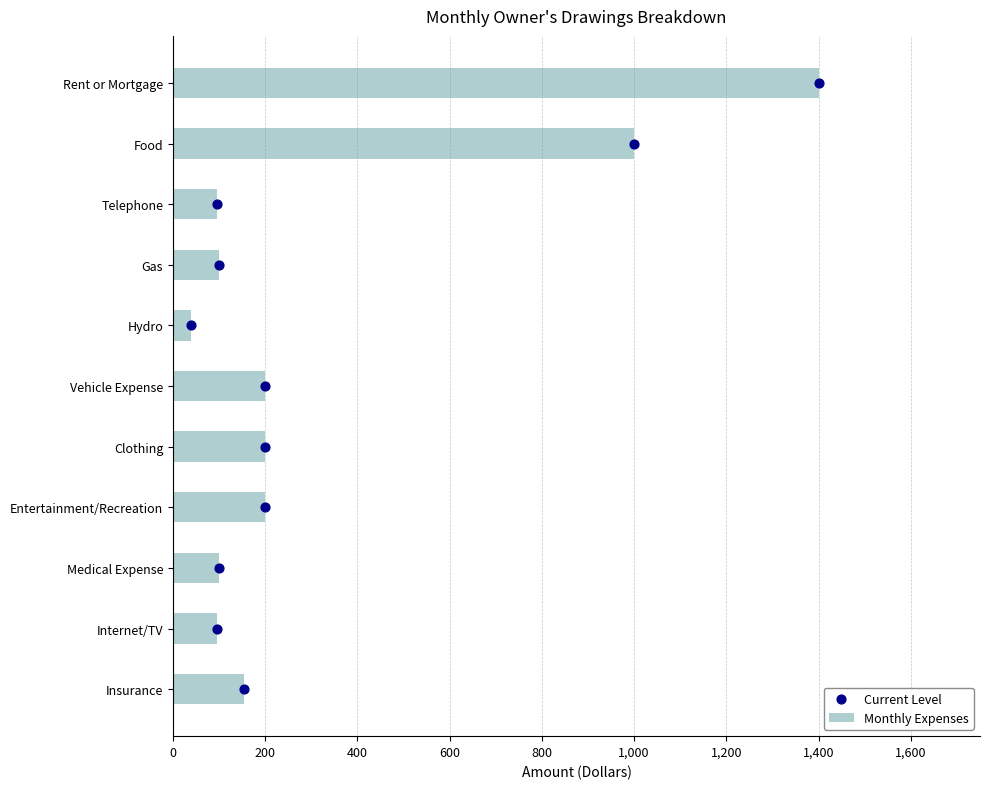

Which series contains the highest Y value?

Monthly Expenses